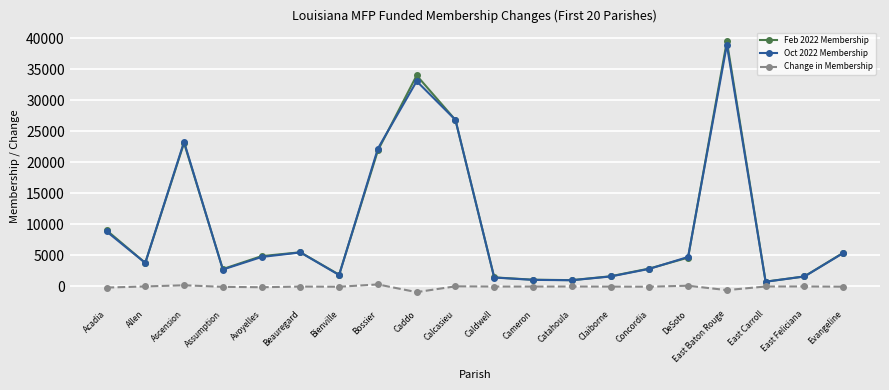

Which series has the largest range (max minus min)?

Feb 2022 Membership